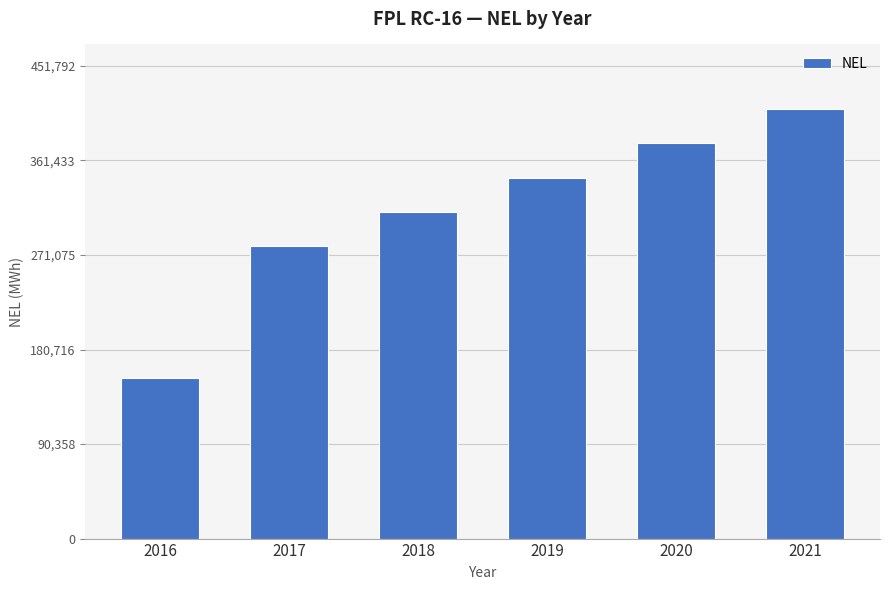

What is the smallest value displayed?

153365.3